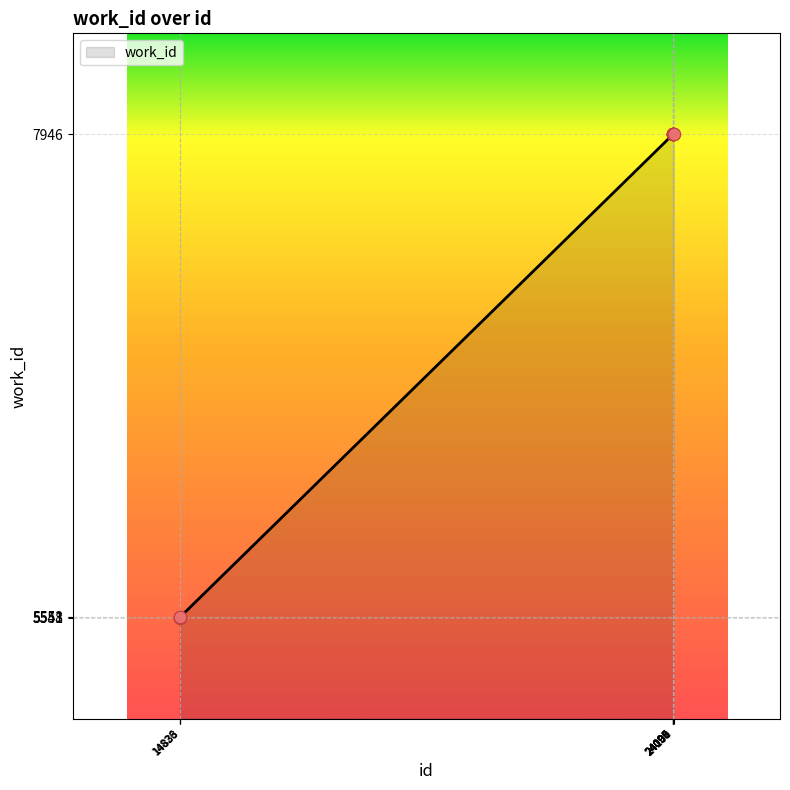

What is the difference between the maximum and minimum values?

2398